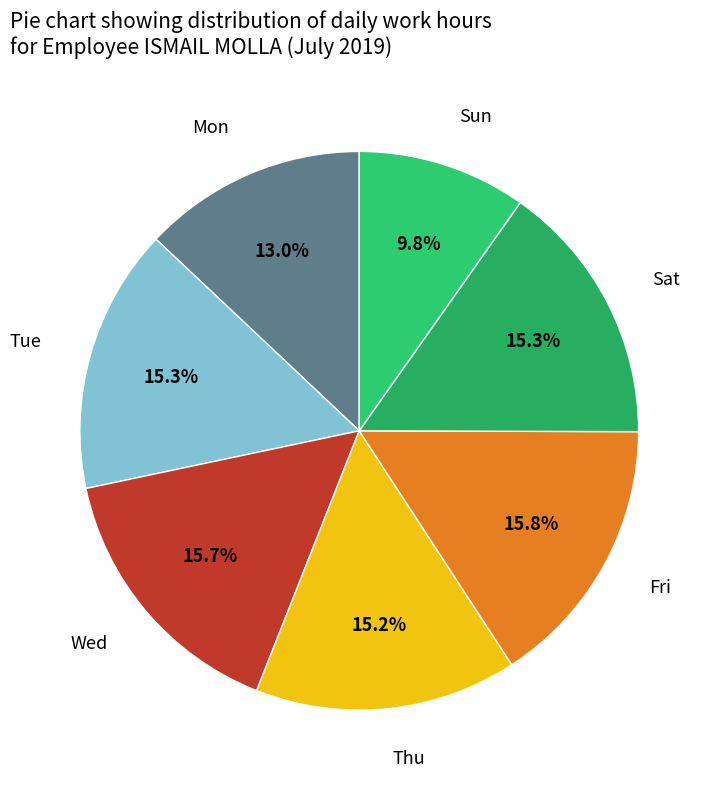

Rank the categories by value from highest to lowest.

Fri, Wed, Tue, Sat, Thu, Mon, Sun